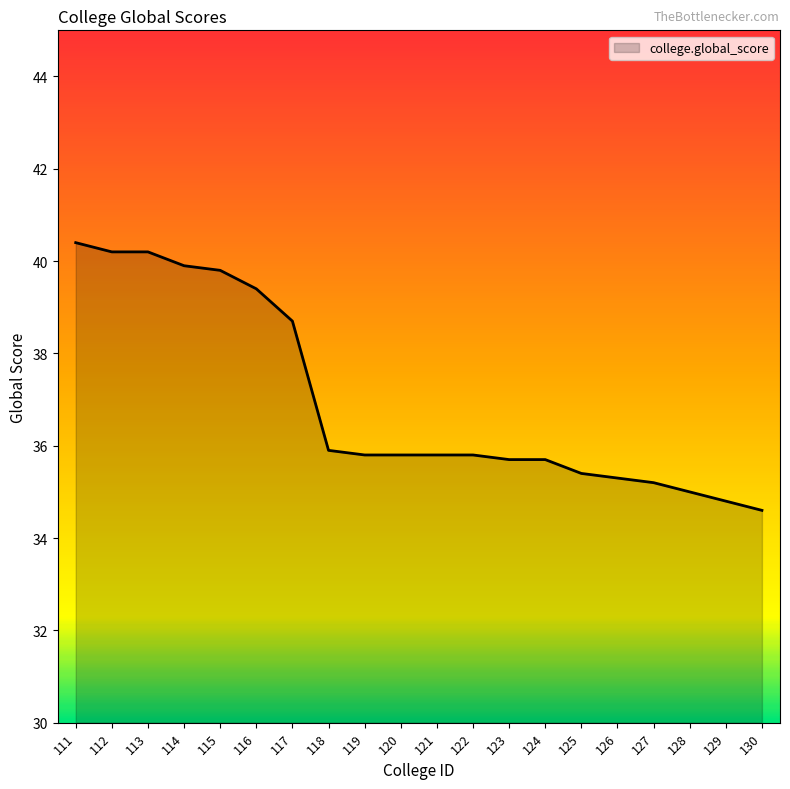

Count the number of data series in this chart.

1